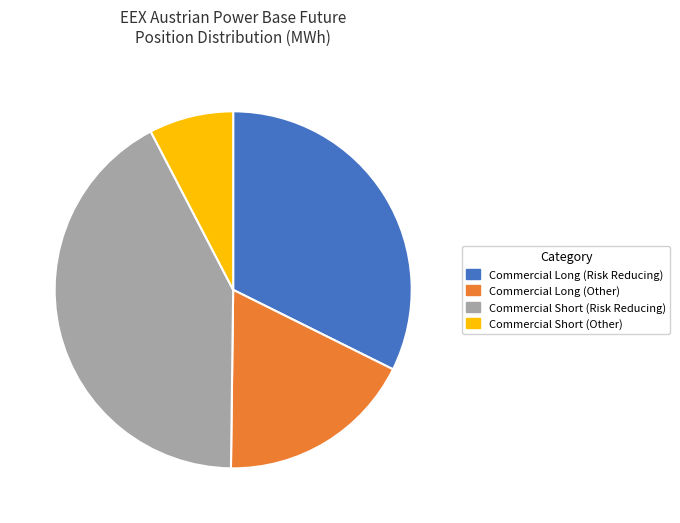

Rank the categories by value from highest to lowest.

Commercial Short (Risk Reducing), Commercial Long (Risk Reducing), Commercial Long (Other), Commercial Short (Other)